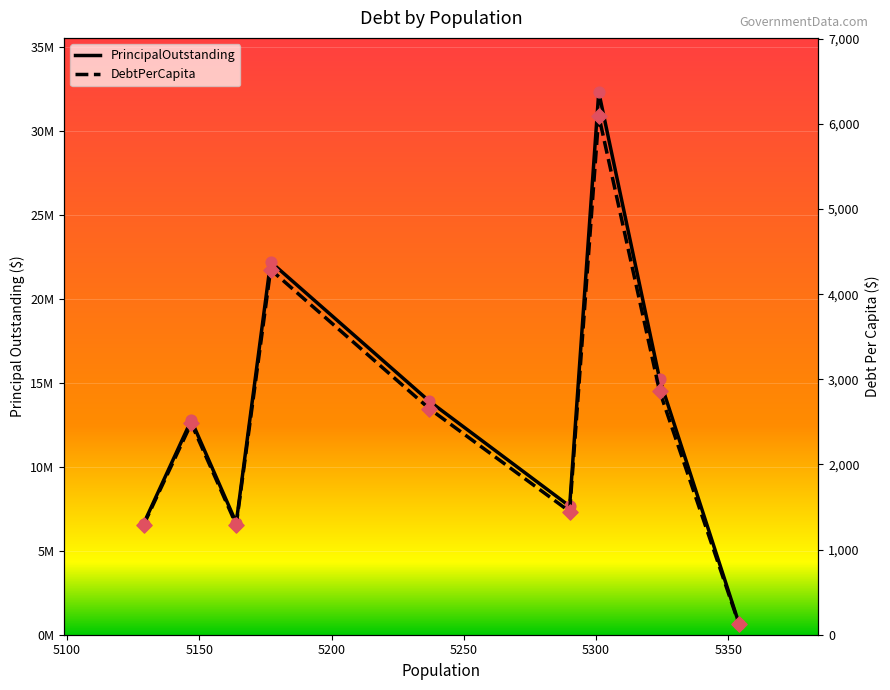

Which series has the widest spread of Y values?

PrincipalOutstanding